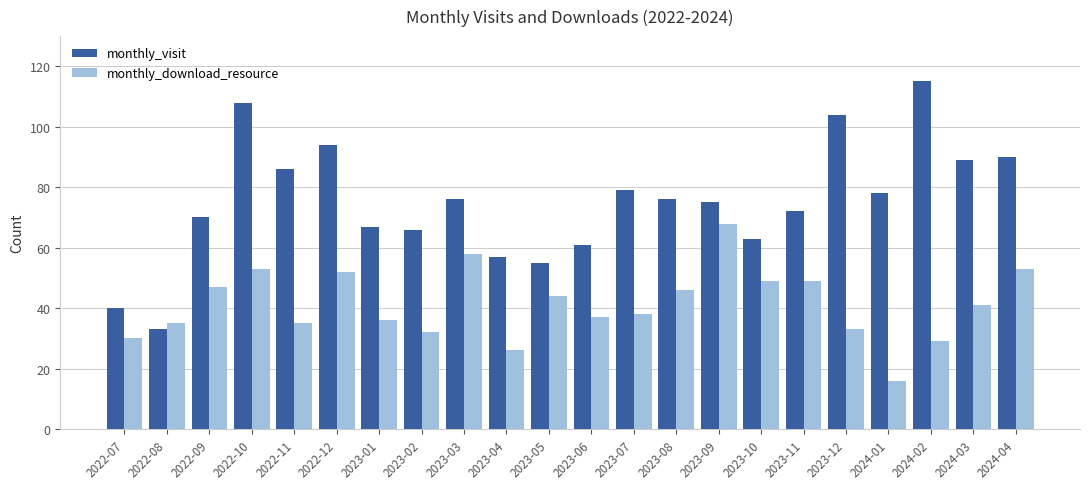

Reading left to right, what are all the values shown in this chart?

monthly_visit: 2022-07=40	2022-08=33	2022-09=70	2022-10=108	2022-11=86	2022-12=94	2023-01=67	2023-02=66	2023-03=76	2023-04=57	2023-05=55	2023-06=61	2023-07=79	2023-08=76	2023-09=75	2023-10=63	2023-11=72	2023-12=104	2024-01=78	2024-02=115	2024-03=89	2024-04=90
monthly_download_resource: 2022-07=30	2022-08=35	2022-09=47	2022-10=53	2022-11=35	2022-12=52	2023-01=36	2023-02=32	2023-03=58	2023-04=26	2023-05=44	2023-06=37	2023-07=38	2023-08=46	2023-09=68	2023-10=49	2023-11=49	2023-12=33	2024-01=16	2024-02=29	2024-03=41	2024-04=53